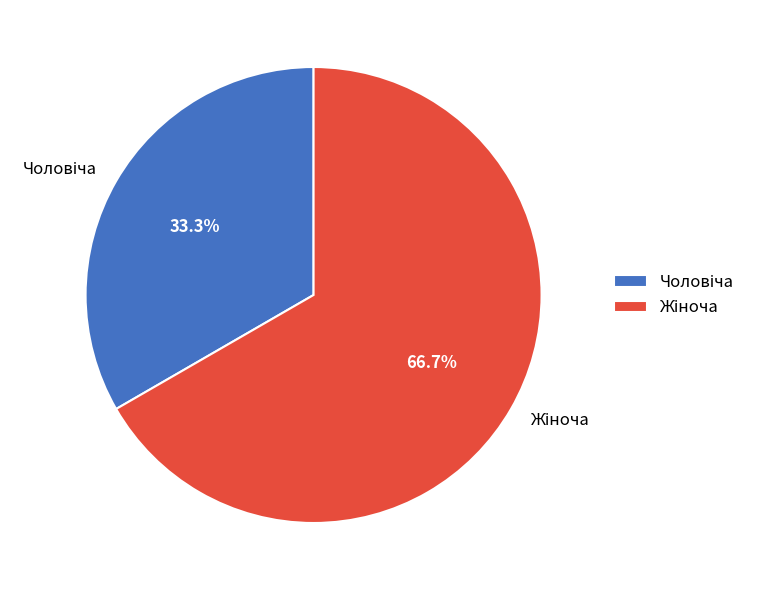

How many segments does this pie chart have?

2